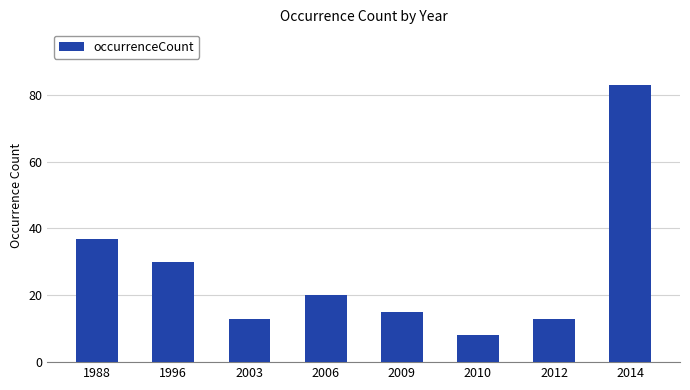

Is it true that the value at 1996 is 30?

True